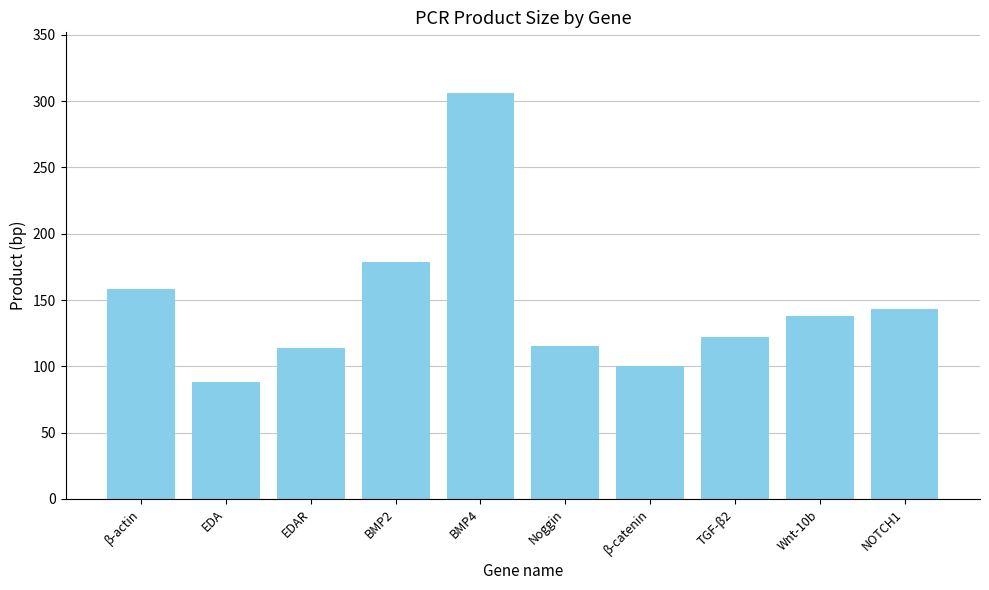

Where does the data first go above 138?

β-actin